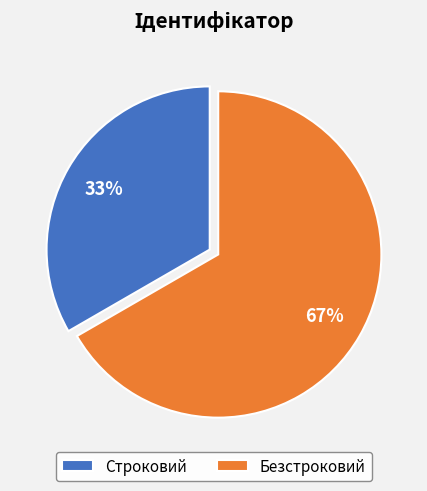

Is it true that Строковий is 24% of the pie?

False